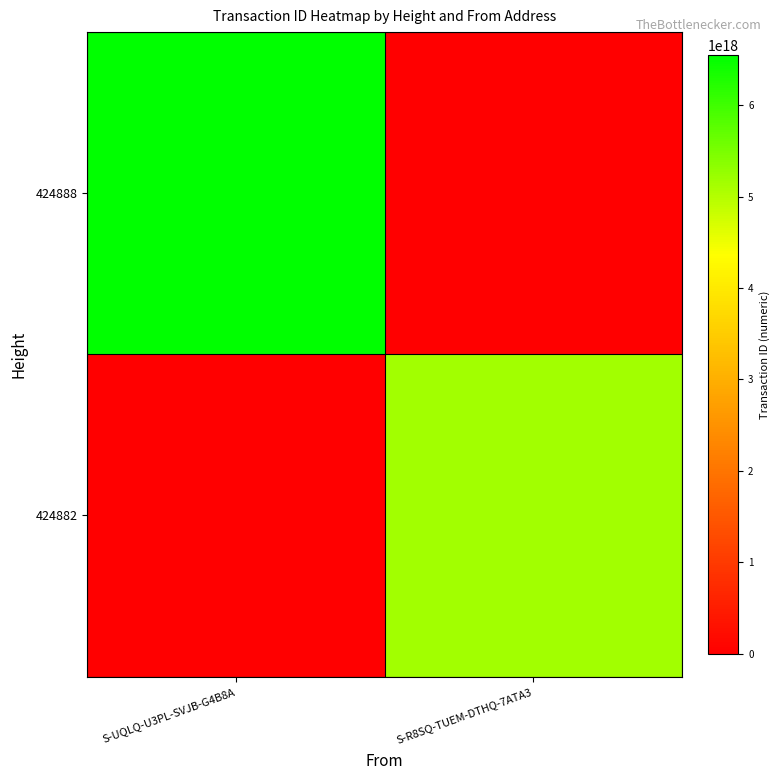

Between S-UQLQ-U3PL-SVJB-G4B8A and S-R8SQ-TUEM-DTHQ-7ATA3, which series saw the biggest shift?

424888